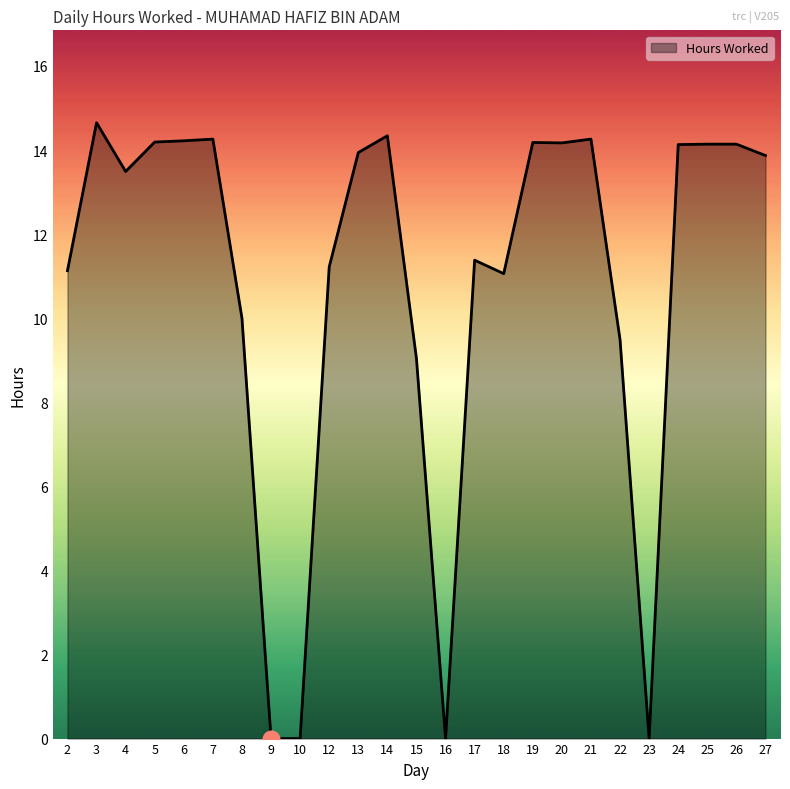

What is the change in value from 5 to 9?

-14.2